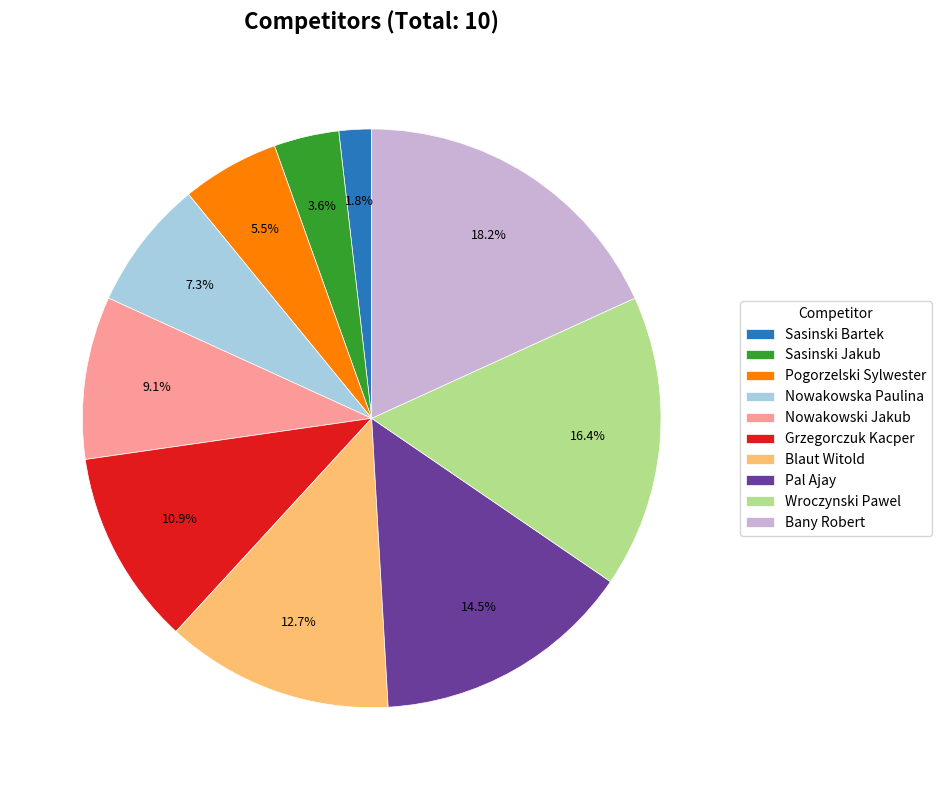

Does Pal Ajay account for over 50% of the chart?

No